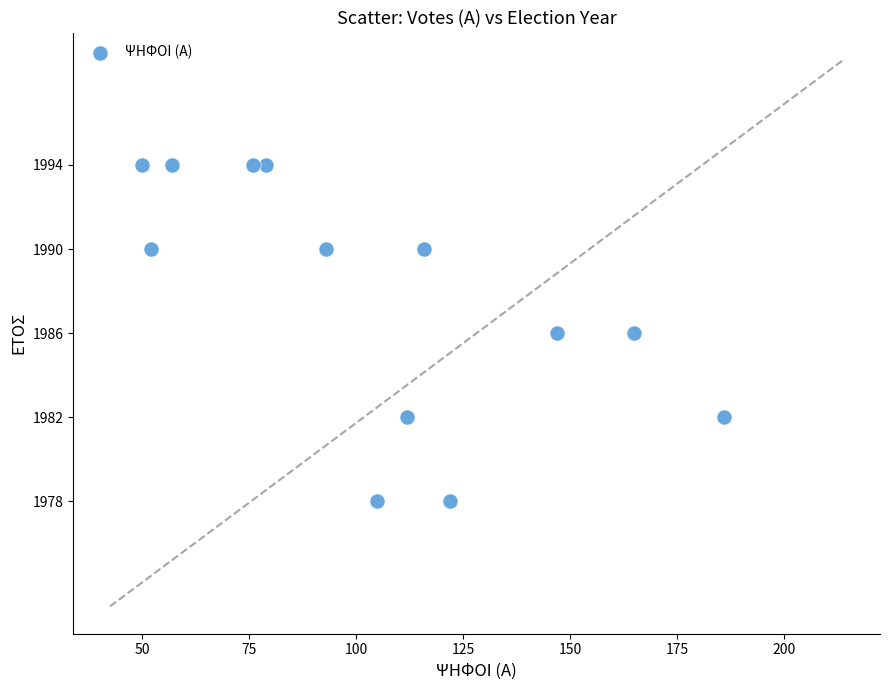

What is the range of Y values (max minus min)?

16